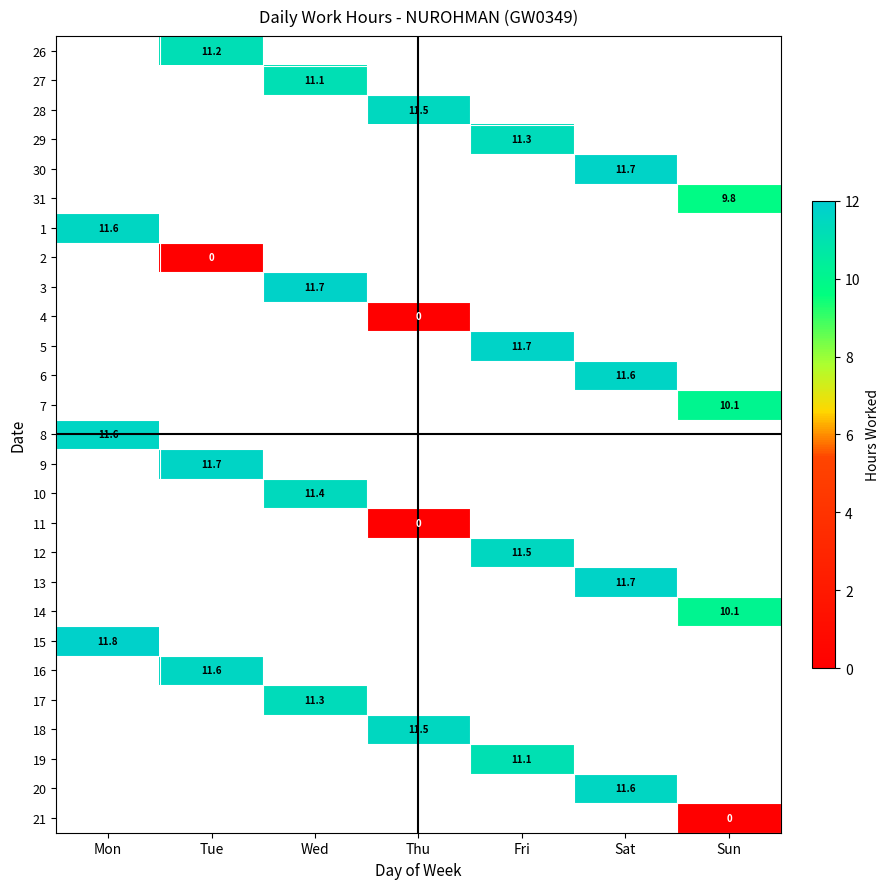

The 6 series shows 15.8 at Sat. True or false?

False